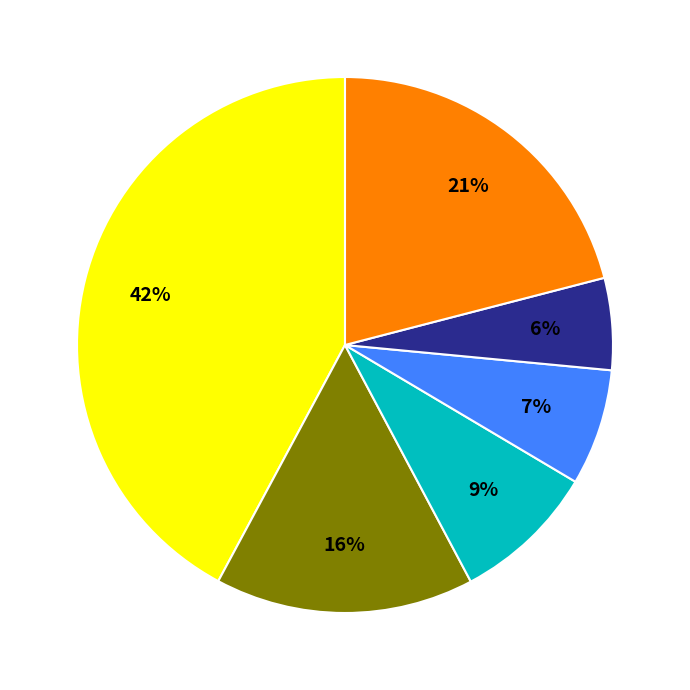

How many slices are in this pie chart?

6